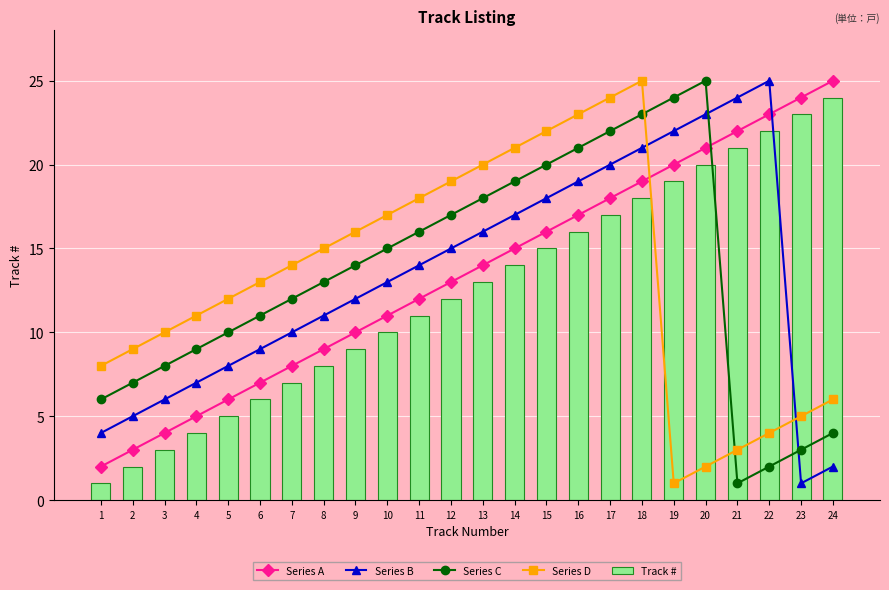

Count the number of data series in this chart.

5